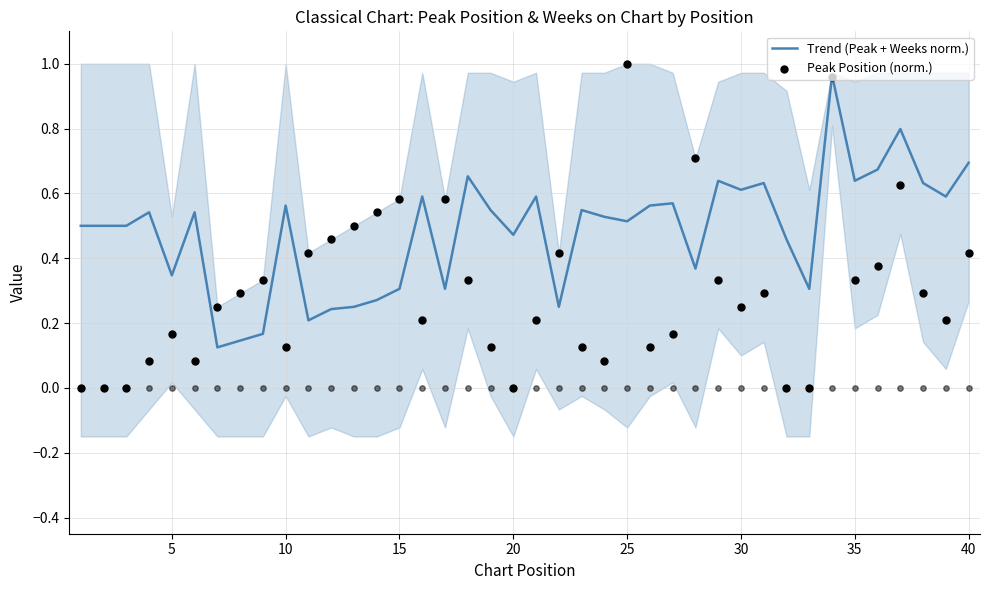

Which series reaches the maximum Y coordinate?

Peak Position (norm.)